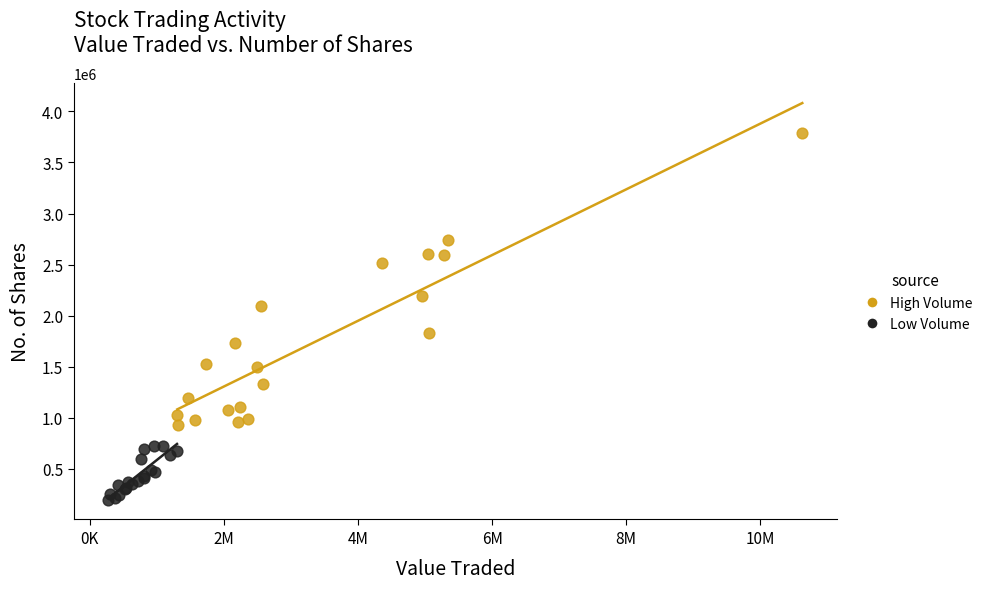

Which series contains the lowest Y value?

Low Volume